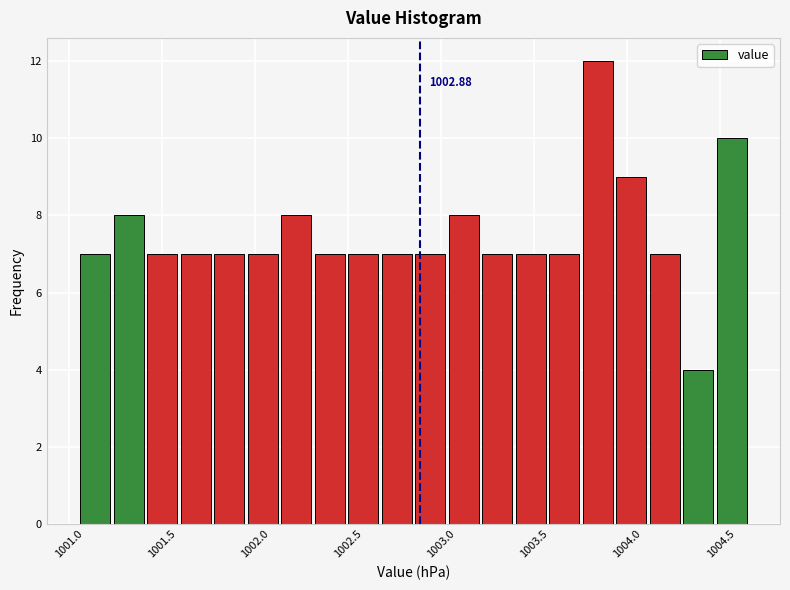

Around what value on the x-axis is the tallest bar? Give the approximate position of its centre, as read against the axis.

1003.85